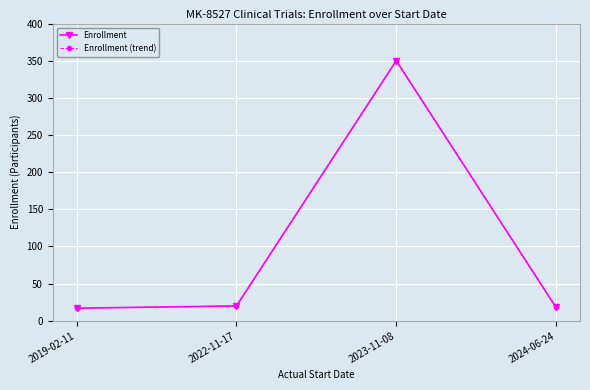

Between 2024-06-24 and 2023-11-08, which is larger?

2023-11-08